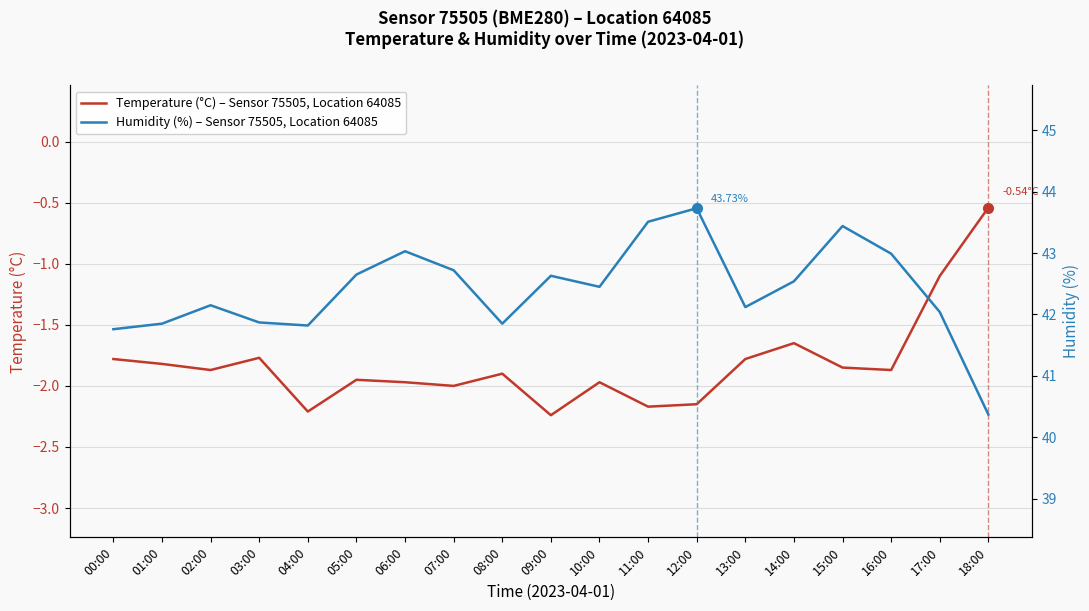

Is it true that Temperature (°C) – Sensor 75505, Location 64085 equals -0.6 at 04:00?

False